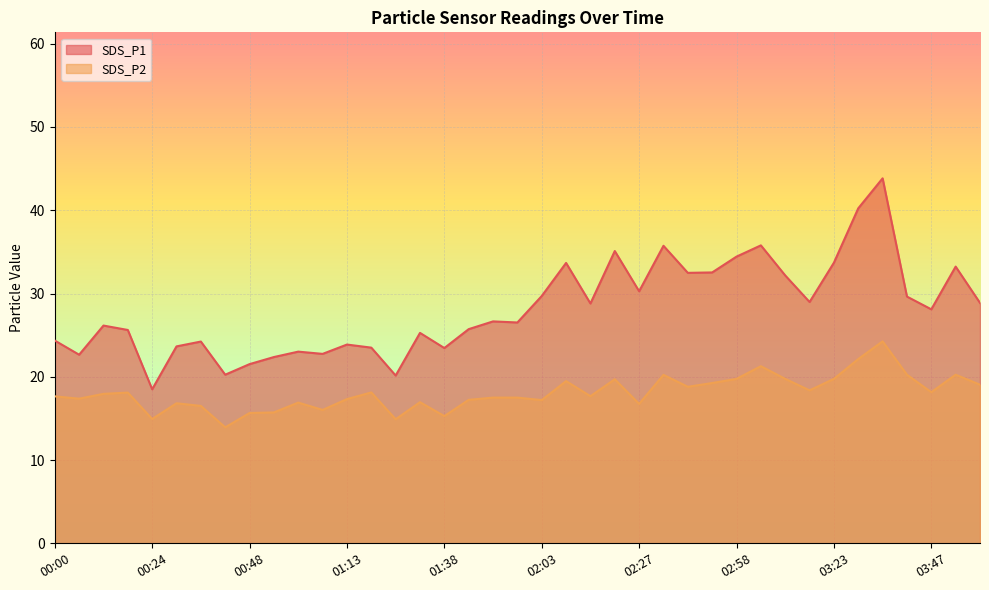

The value of SDS_P2 at 01:32 is 5.5. True or false?

False